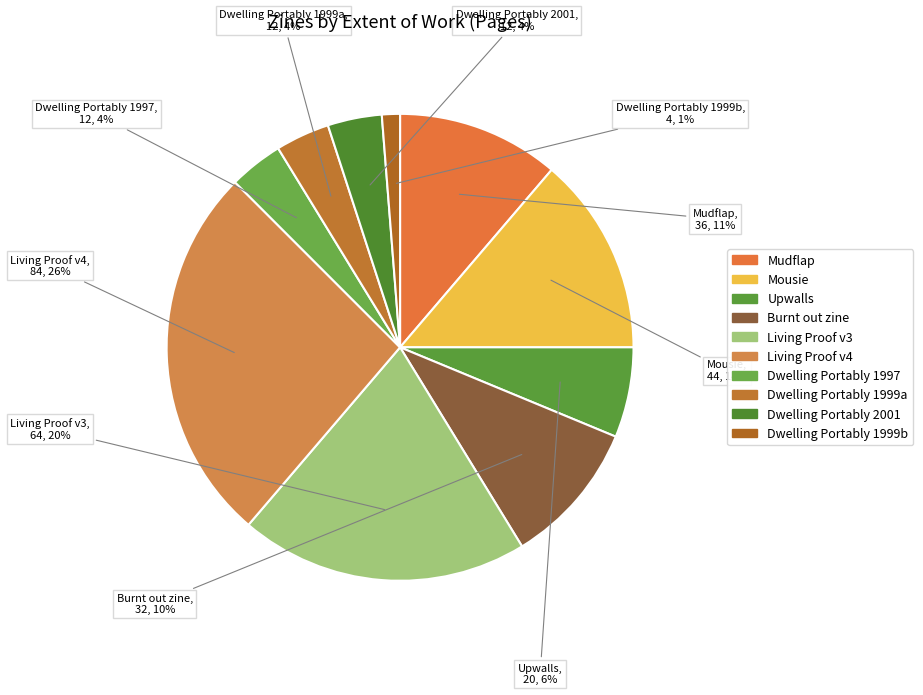

Rank the categories by value from lowest to highest.

Dwelling Portably (Z02264), Dwelling Portably (Z02262), Dwelling Portably (Z02263), Dwelling Portably (Z02265), Upwalls (Z06252), Burnt out zine (Z06286), Mudflap (Z05679), Mousie (Z06864), Living Proof (Z02341), Living Proof (Z02340)